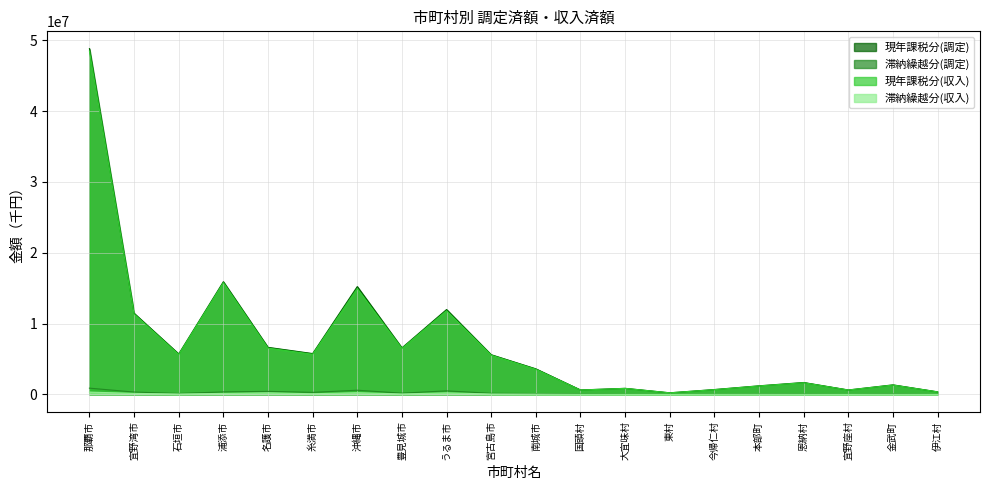

Reading left to right, transcribe all the data shown in this chart.

現年課税分(調定): 那覇市=48835420	宜野湾市=11463496	石垣市=5719567	浦添市=15918088	名護市=6649163	糸満市=5771369	沖縄市=15229892	豊見城市=6576318	うるま市=11990974	宮古島市=5607914	南城市=3613969	国頭村=630980	大宜味村=859201	東村=228872	今帰仁村=690014	本部町=1216430	恩納村=1684030	宜野座村=628379	金武町=1351332	伊江村=363964
滞納繰越分(調定): 那覇市=887101	宜野湾市=335662	石垣市=135529	浦添市=354093	名護市=434833	糸満市=292173	沖縄市=595504	豊見城市=179598	うるま市=503259	宮古島市=156961	南城市=122509	国頭村=56719	大宜味村=21018	東村=18439	今帰仁村=26446	本部町=57969	恩納村=55577	宜野座村=10237	金武町=75341	伊江村=8042
現年課税分(収入): 那覇市=48486345	宜野湾市=11357244	石垣市=5638878	浦添市=15783512	名護市=6539937	糸満市=5668183	沖縄市=14931653	豊見城市=6495344	うるま市=11802085	宮古島市=5539905	南城市=3548214	国頭村=619974	大宜味村=854031	東村=225439	今帰仁村=675300	本部町=1198241	恩納村=1653222	宜野座村=624096	金武町=1326291	伊江村=361028
滞納繰越分(収入): 那覇市=329998	宜野湾市=146003	石垣市=65320	浦添市=142843	名護市=222898	糸満市=96357	沖縄市=240128	豊見城市=67459	うるま市=219270	宮古島市=64602	南城市=48193	国頭村=10647	大宜味村=4908	東村=3406	今帰仁村=11743	本部町=20871	恩納村=14264	宜野座村=4026	金武町=19868	伊江村=3974